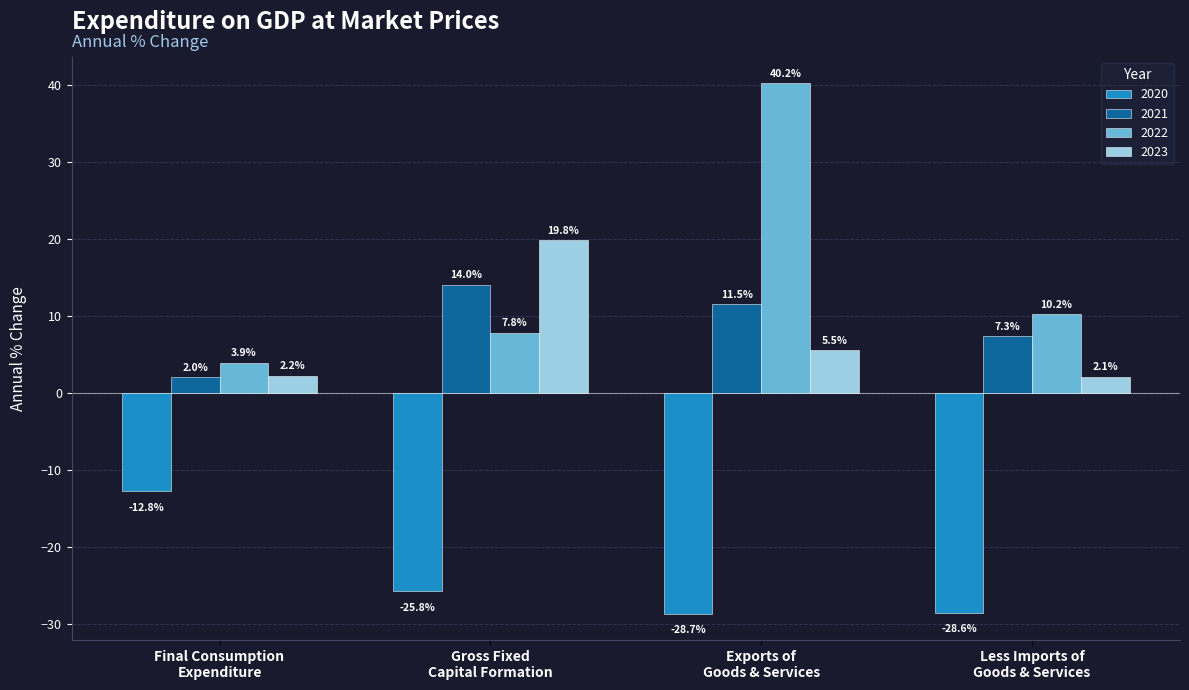

How many groups of bars are there?

4